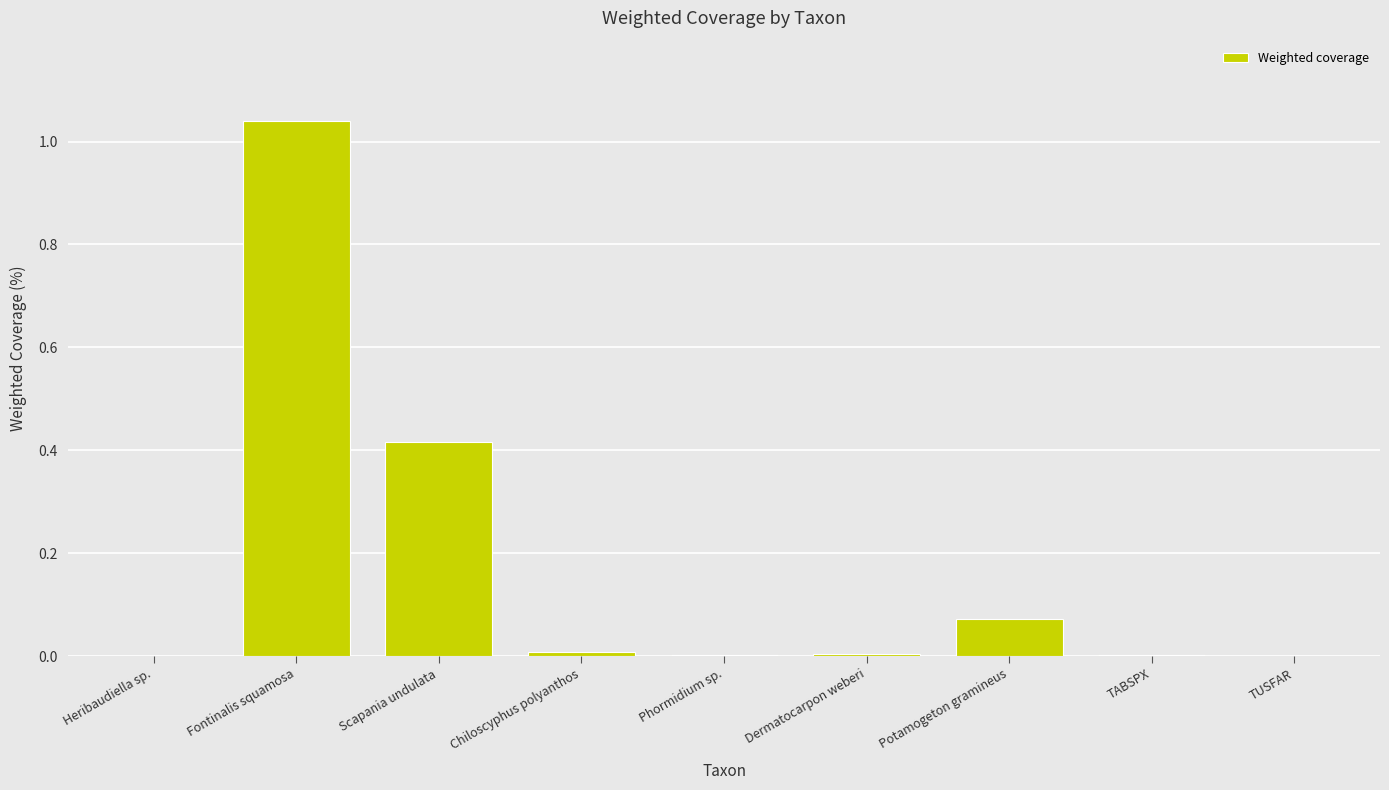

Which has a higher value, Scapania undulata or Chiloscyphus polyanthos?

Scapania undulata